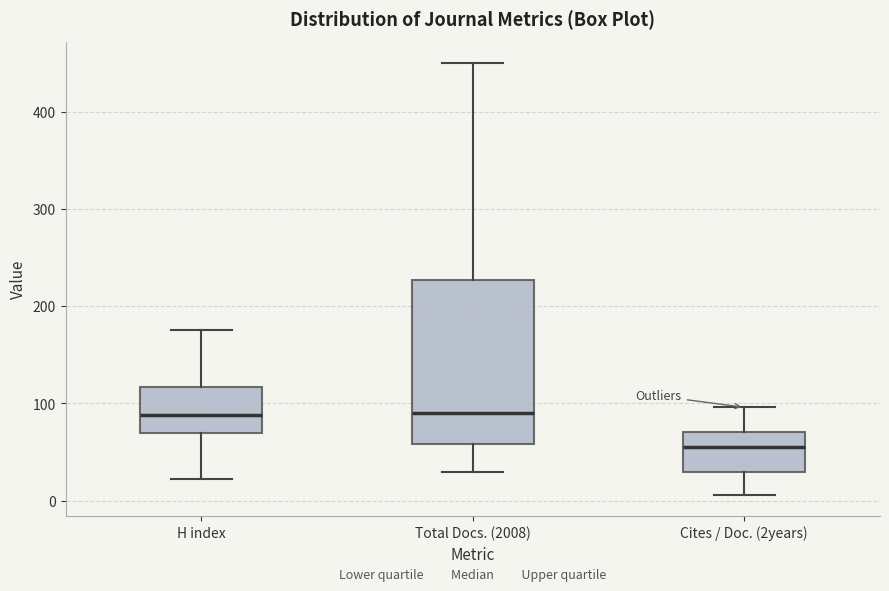

Reading left to right, read every box against the y-axis: the position of its median line, the range the box covers, and the ends of its whiskers. The values are not printed on the chart, so give them approximately, as read against the axis.

H index: median 90, box 70 to 120, whiskers 20 to 180
Total Docs. (2008): median 90, box 60 to 230, whiskers 30 to 450
Cites / Doc. (2years): median 60, box 30 to 70, whiskers 10 to 100